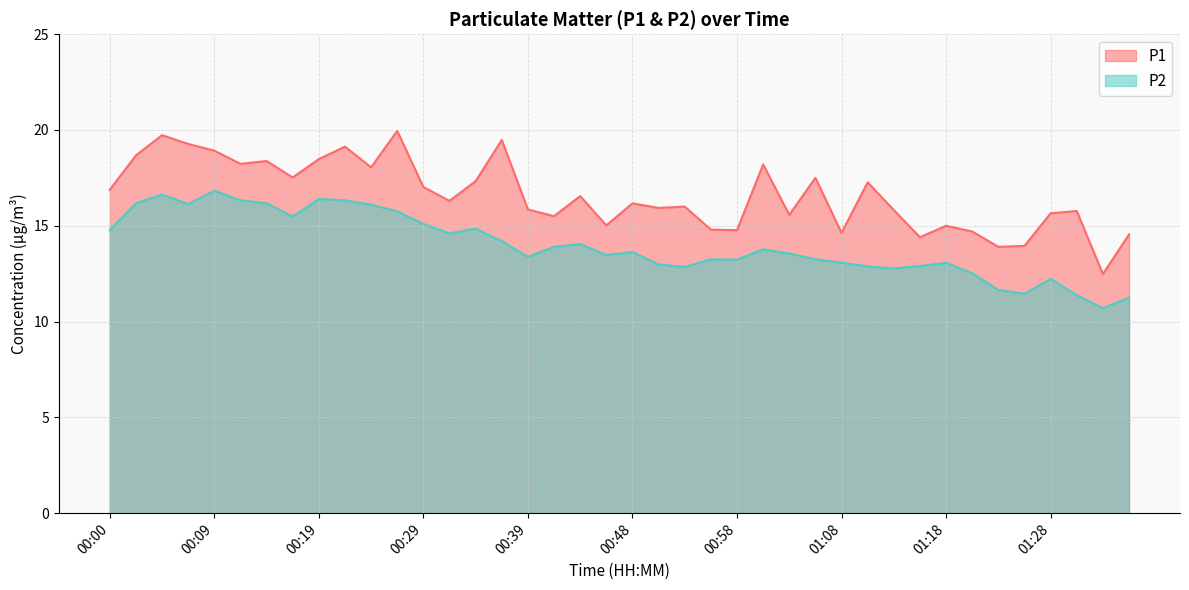

How many distinct data groups are displayed?

2